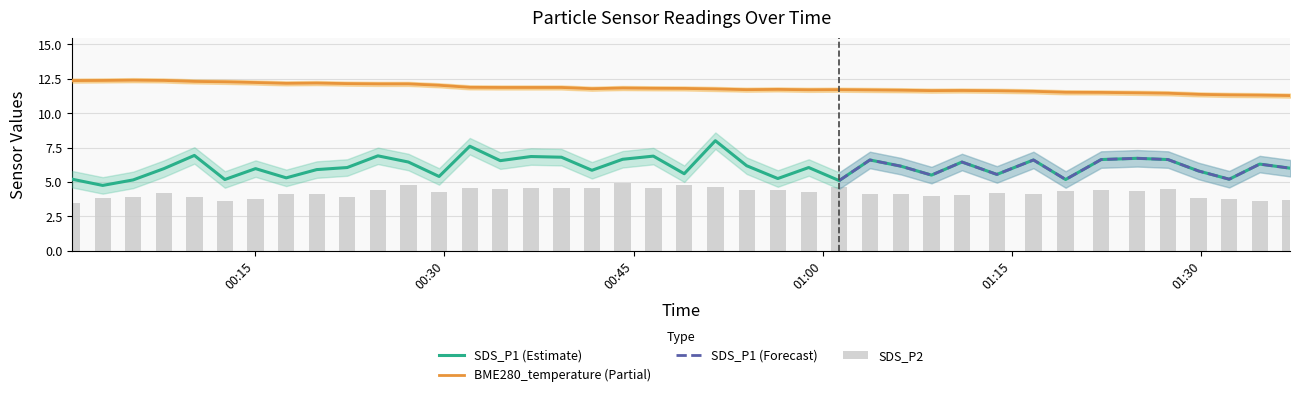

Where is BME280_temperature nearest to the value 11?

2023/09/14 01:37:04